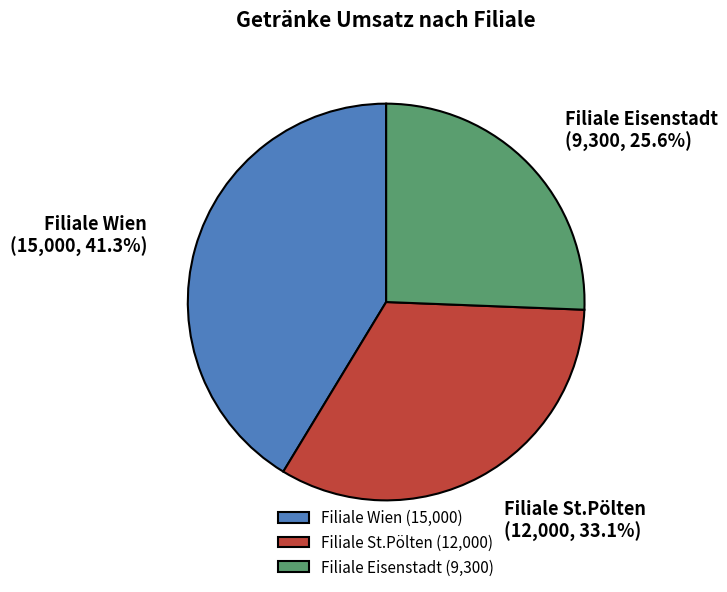

How many slices are in this pie chart?

3